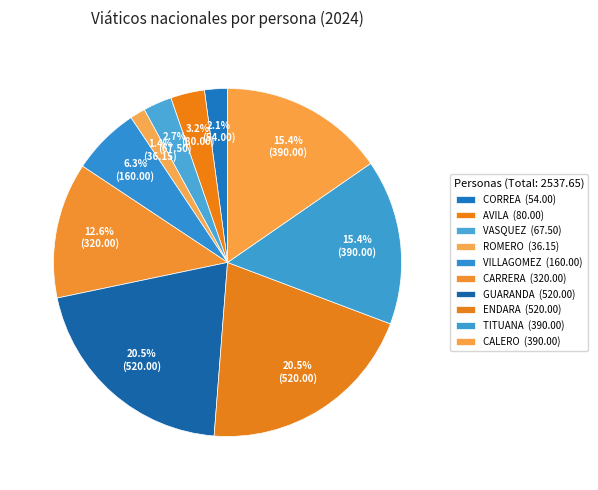

Is there a majority slice in this chart?

No